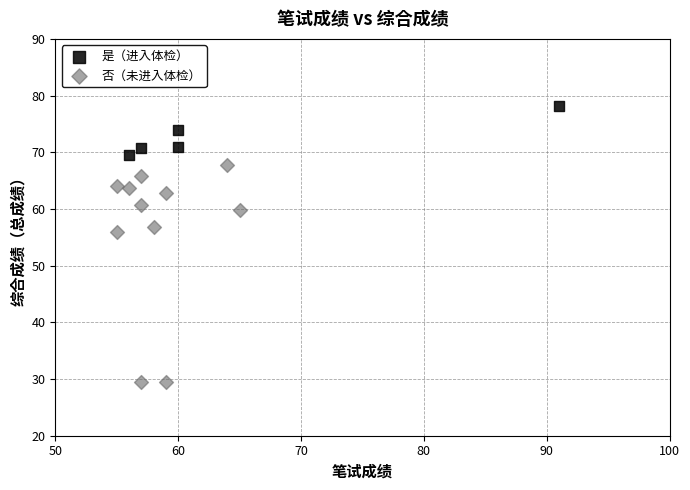

What are all the series names shown in the legend?

是（进入体检）, 否（未进入体检）